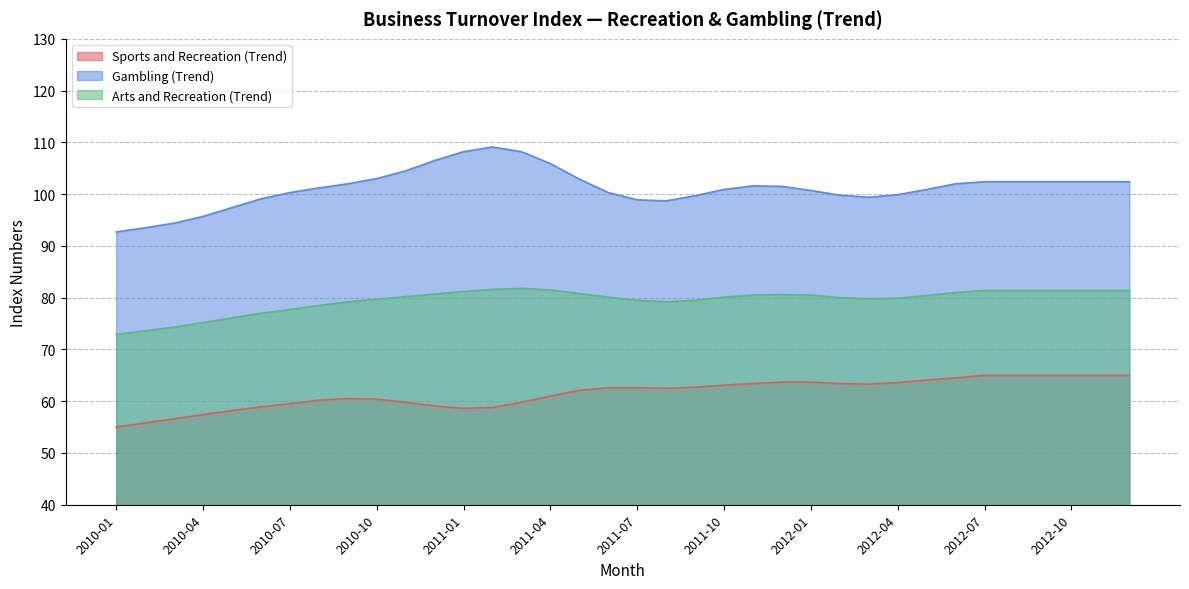

Reading right to left, list all the values displayed in this chart.

Sports and Recreation (Trend): 65.0	65.0	65.0	65.0	65.0	65.0	64.5	64.1	63.6	63.3	63.4	63.7	63.7	63.4	63.1	62.7	62.5	62.6	62.6	62.1	61.0	59.8	58.8	58.6	59.1	59.8	60.4	60.5	60.2	59.5	58.9	58.2	57.4	56.6	55.8	55.0
Gambling (Trend): 102.4	102.4	102.4	102.4	102.4	102.4	102.0	100.9	99.9	99.4	99.8	100.7	101.5	101.6	100.9	99.7	98.7	98.9	100.3	102.9	105.9	108.2	109.1	108.2	106.5	104.5	103.0	102.0	101.2	100.3	99.1	97.4	95.7	94.4	93.5	92.7
Arts and Recreation (Trend): 81.4	81.4	81.4	81.4	81.4	81.4	81.0	80.4	79.9	79.8	80.0	80.5	80.6	80.5	80.1	79.5	79.2	79.5	80.1	80.8	81.5	81.8	81.6	81.2	80.7	80.2	79.7	79.2	78.5	77.7	77.0	76.1	75.2	74.3	73.6	72.9